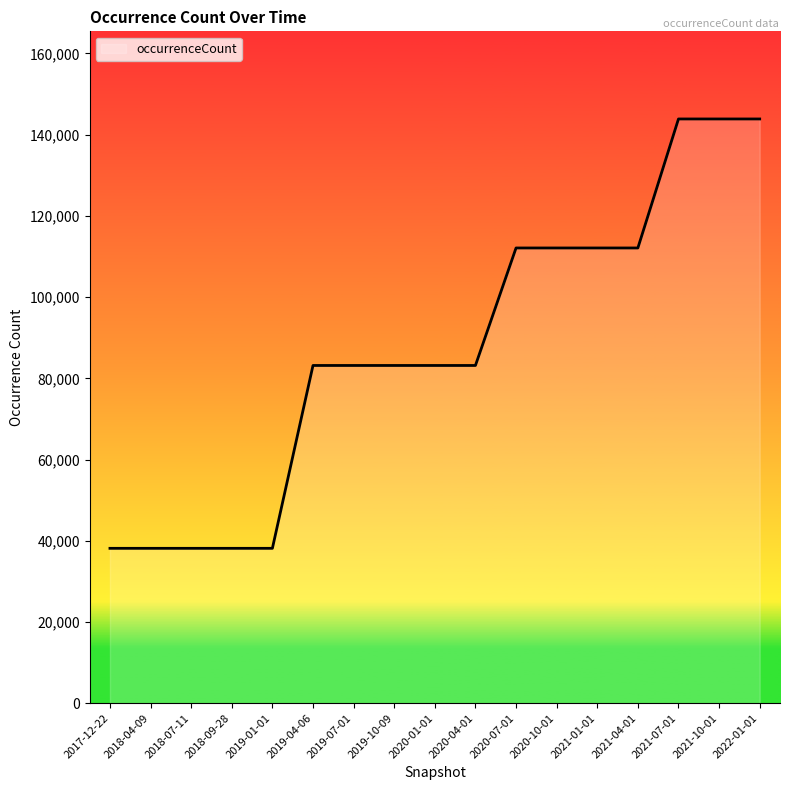

What is the ratio of the value at 2019-07-01 to the value at 2018-04-09?

2.2